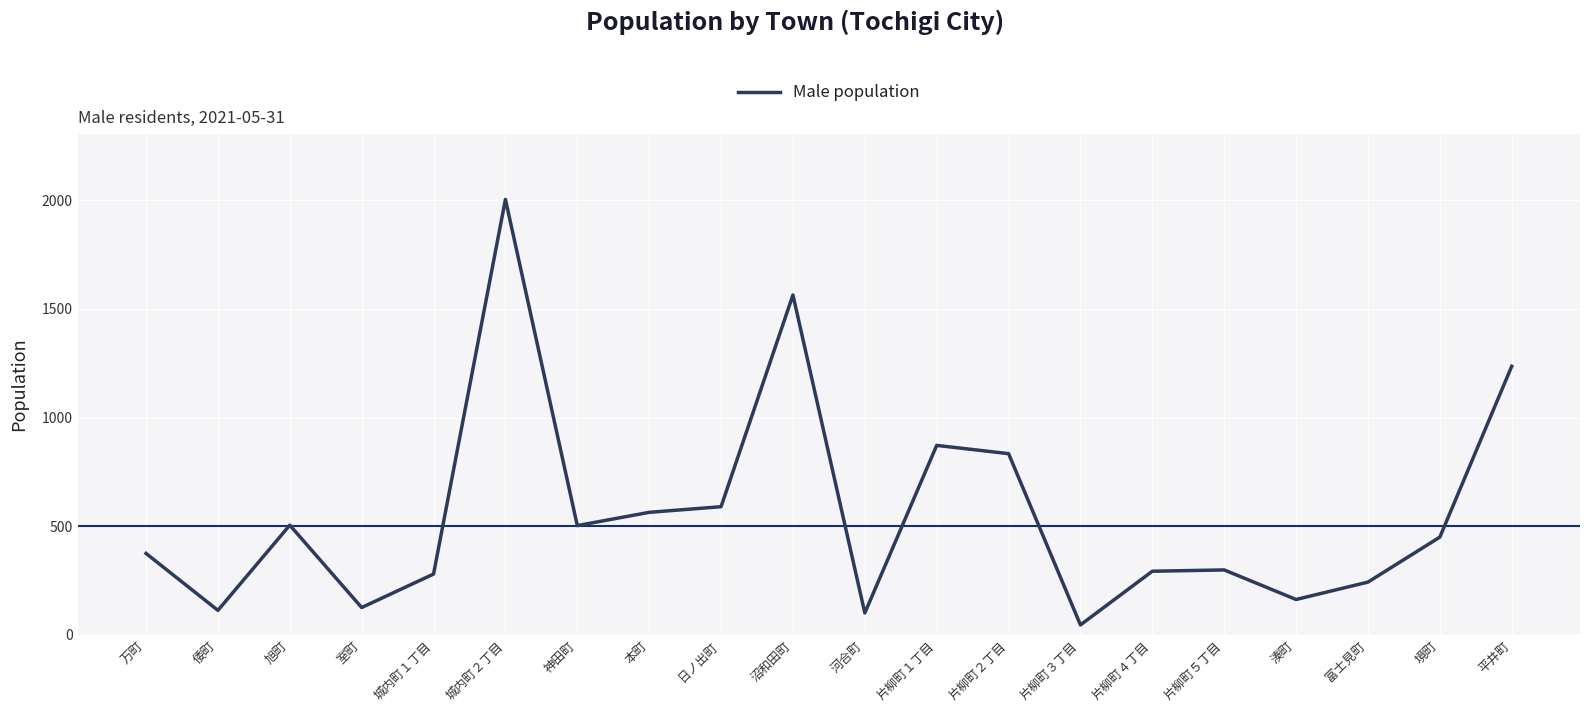

Which has a higher value, 富士見町 or 万町?

万町